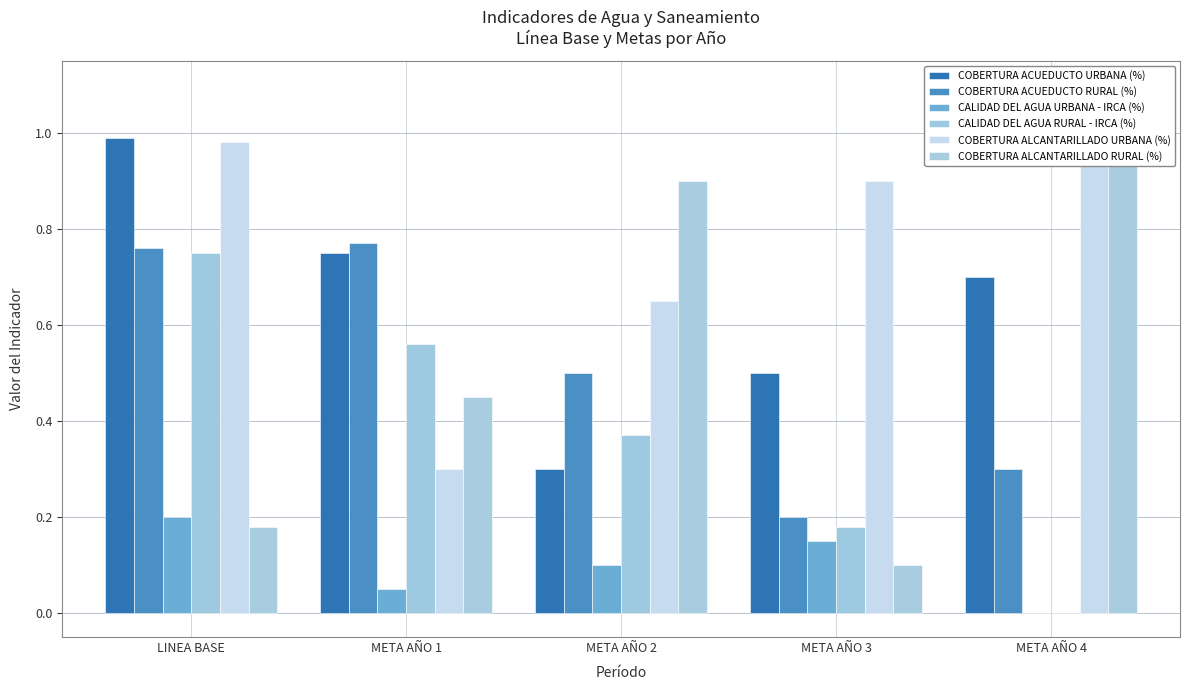

What is the total value across all series at META AÑO 4?

3.0